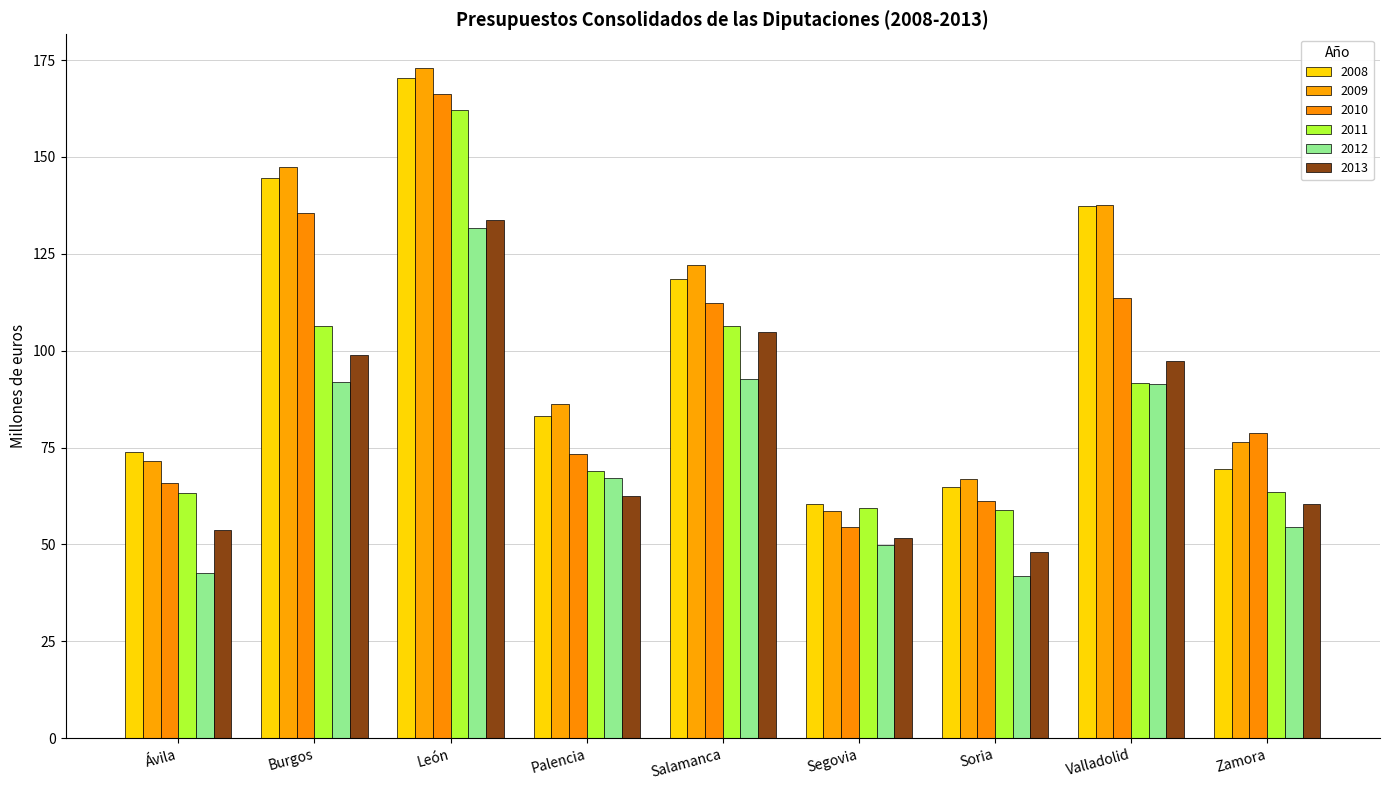

Reading right to left, list all the values displayed in this chart.

2008: 69.6	137.4	64.9	60.5	118.4	83.0	170.3	144.5	73.8
2009: 76.4	137.7	66.9	58.7	122.0	86.1	173.0	147.3	71.4
2010: 78.9	113.5	61.1	54.4	112.4	73.2	166.3	135.5	65.7
2011: 63.5	91.6	58.8	59.3	106.3	69.0	162.1	106.5	63.2
2012: 54.5	91.5	41.8	50.0	92.6	67.2	131.5	91.9	42.7
2013: 60.3	97.3	48.0	51.6	104.8	62.6	133.6	98.8	53.8